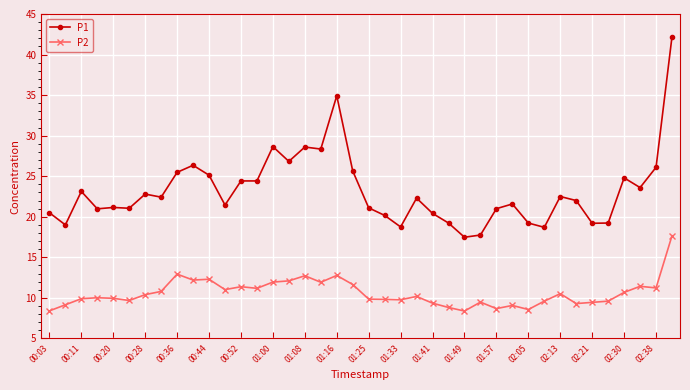

What is the difference between the maximum and minimum values in the P1 series?

24.7